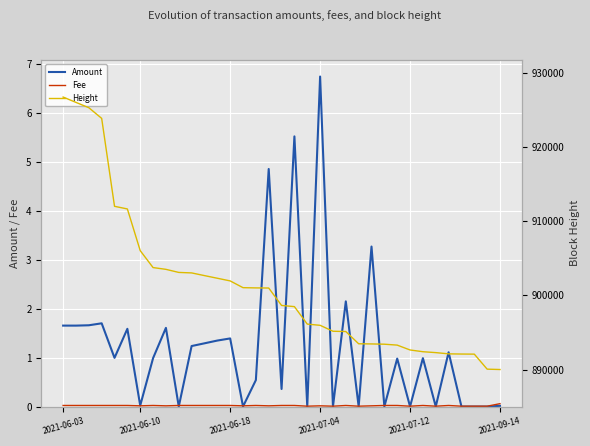

At which category does the chart reach its peak across all series?

2021-06-03